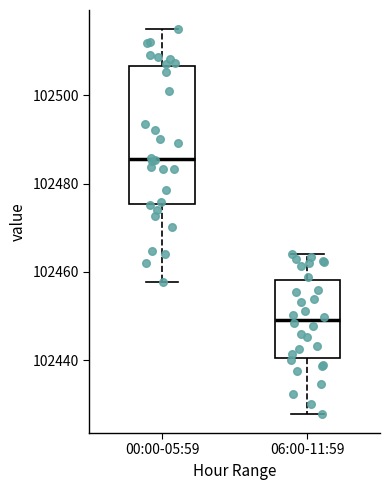

Reading left to right, transcribe this box plot: for each box, give where its median line is, the range the box spans, and where its two whiskers end, as read against the y-axis. The values are not printed on the chart, so give them approximately, as read against the axis.

00:00-05:59: median 102486, box 102476 to 102506, whiskers 102458 to 102516
06:00-11:59: median 102450, box 102440 to 102458, whiskers 102428 to 102464